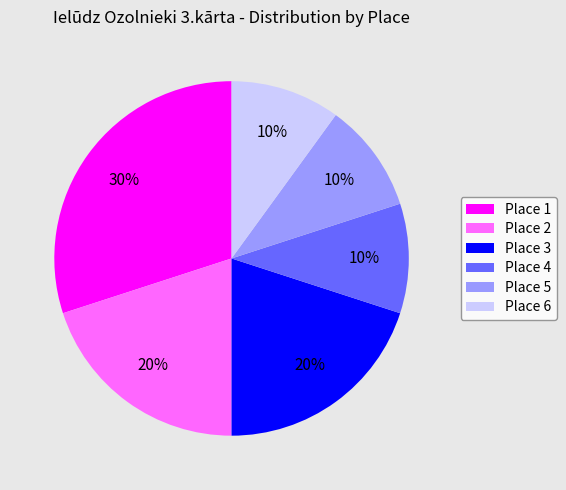

To the nearest percent, what is the combined percentage of Place 3 and Place 4?

30%